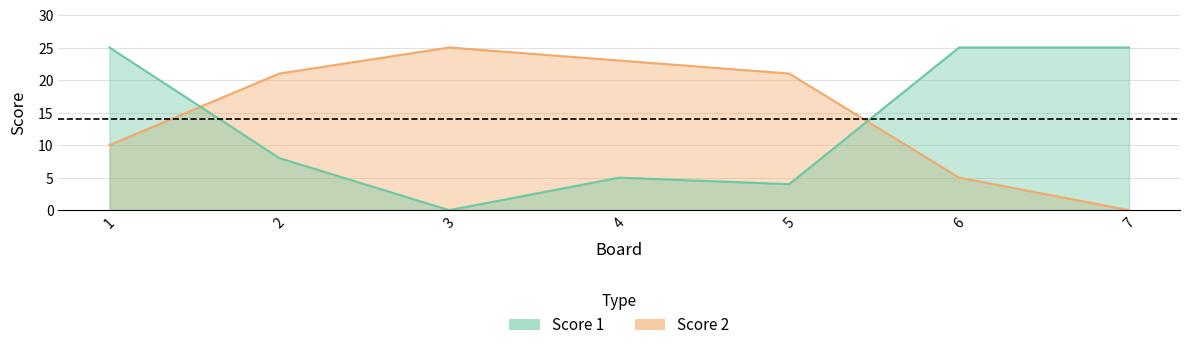

Reading left to right, extract all data points from this chart.

Score 1: 25	8	0	5	4	25	25
Score 2: 10	21	25	23	21	5	0